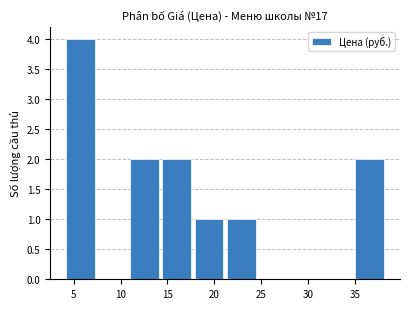

Reading left to right, transcribe this chart: for each bar, give the range it covers on the x-axis and its height. Neither the bar edges nor the heights are printed on the chart, so give them approximately, as read against the axes.

4.0 to 7.5: 4
7.5 to 11.0: 0
11.0 to 14.5: 2
14.5 to 17.5: 2
17.5 to 21.0: 1
21.0 to 24.5: 1
24.5 to 28.0: 0
28.0 to 31.5: 0
31.5 to 35.0: 0
35.0 to 38.5: 2